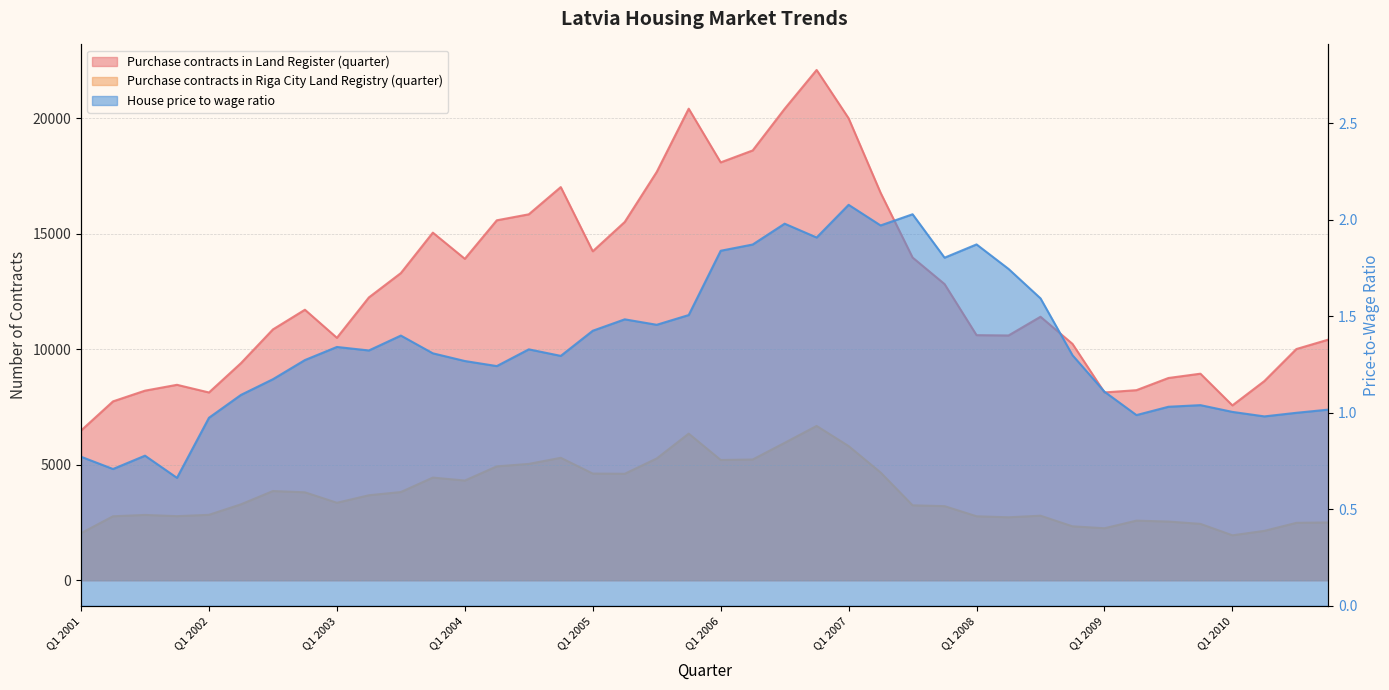

What is the sum of all House price to wage ratio values?

53.9